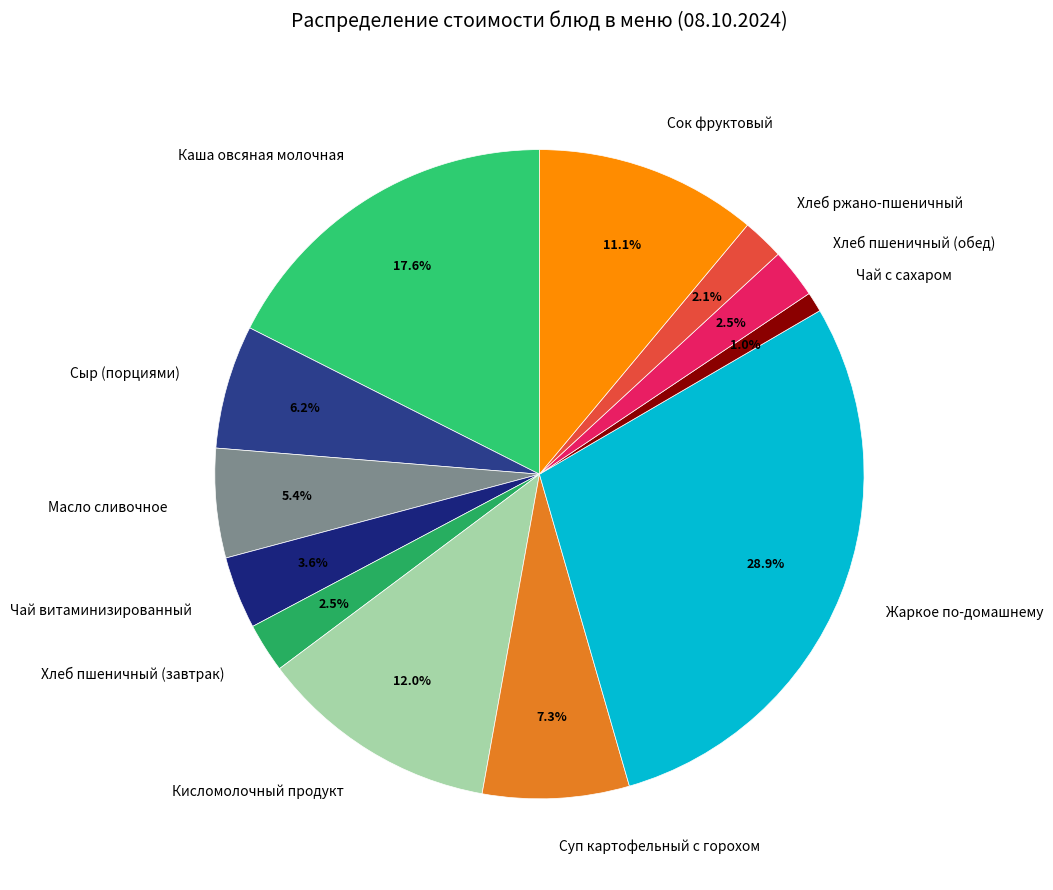

What is the smallest slice in the pie chart?

Чай с сахаром